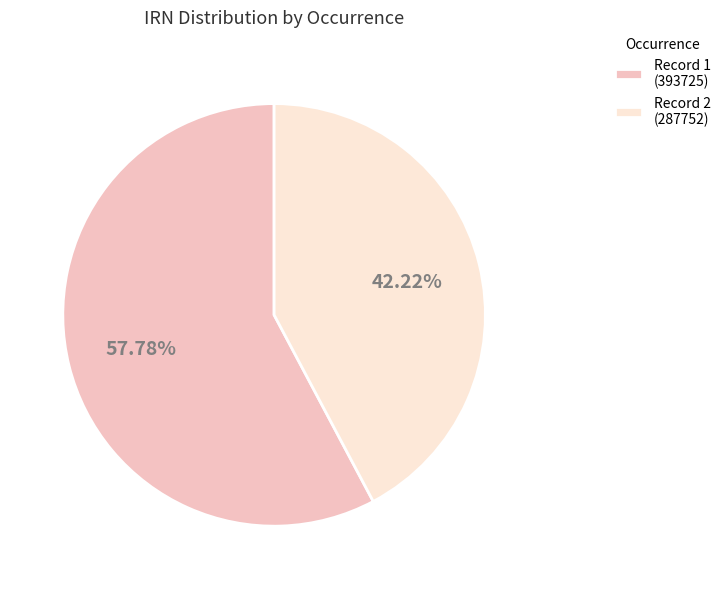

Between Record 2 (287752) and Record 1 (393725), which is larger?

Record 1 (393725)